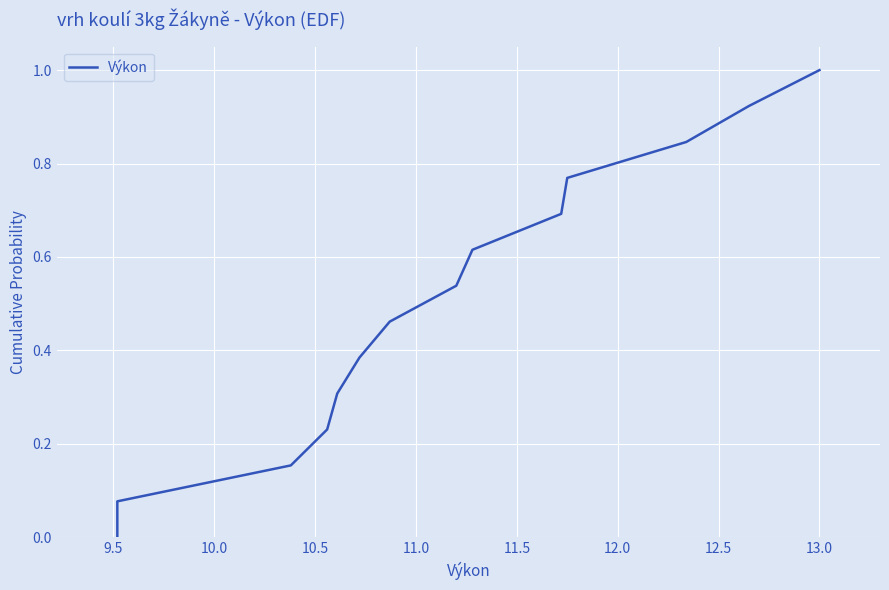

At which category does the chart reach its peak across all series?

13